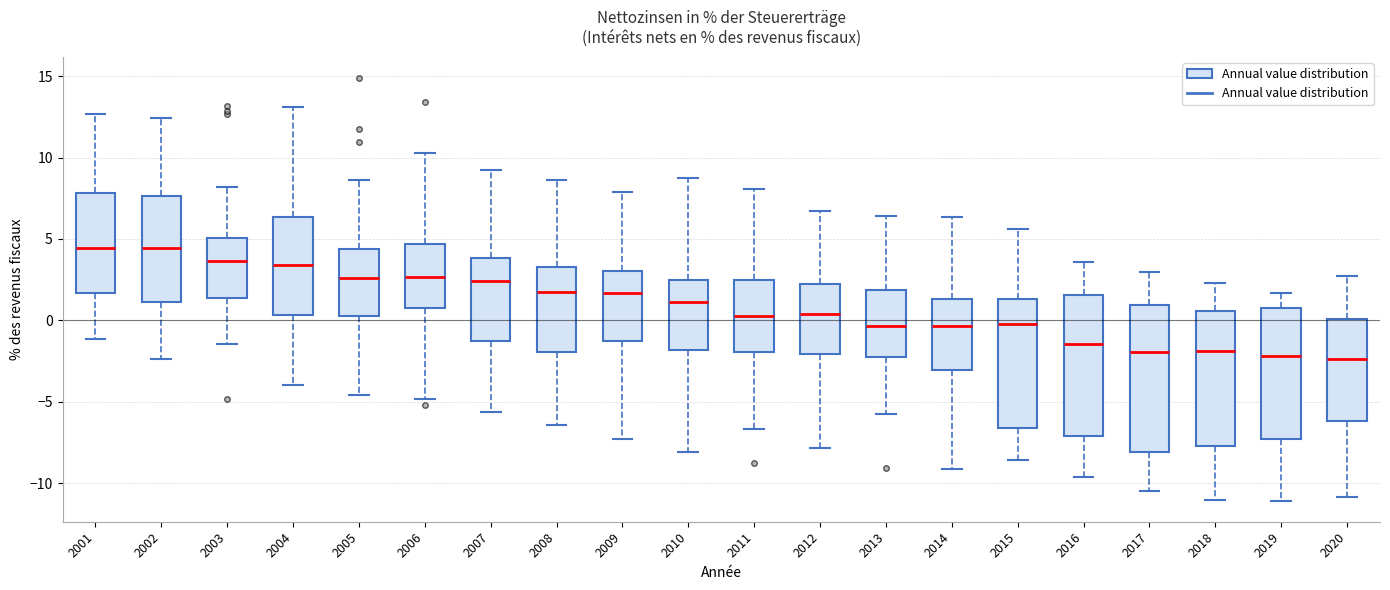

Reading left to right, transcribe this box plot: for each box, give where its median line is, the range the box spans, and where its two whiskers end, as read against the y-axis. The values are not printed on the chart, so give them approximately, as read against the axis.

2001: median 4.5, box 1.5 to 8.0, whiskers -1.0 to 12.5
2002: median 4.5, box 1.0 to 7.5, whiskers -2.5 to 12.5
2003: median 3.5, box 1.5 to 5.0, whiskers -1.5 to 8.0
2004: median 3.5, box 0.5 to 6.5, whiskers -4.0 to 13.0
2005: median 2.5, box 0.0 to 4.5, whiskers -4.5 to 8.5
2006: median 2.5, box 0.5 to 4.5, whiskers -5.0 to 10.5
2007: median 2.5, box -1.5 to 4.0, whiskers -5.5 to 9.5
2008: median 1.5, box -2.0 to 3.5, whiskers -6.5 to 8.5
2009: median 1.5, box -1.5 to 3.0, whiskers -7.5 to 8.0
2010: median 1.0, box -2.0 to 2.5, whiskers -8.0 to 8.5
2011: median 0.5, box -2.0 to 2.5, whiskers -6.5 to 8.0
2012: median 0.5, box -2.0 to 2.0, whiskers -8.0 to 6.5
2013: median -0.5, box -2.0 to 2.0, whiskers -6.0 to 6.5
2014: median -0.5, box -3.0 to 1.5, whiskers -9.0 to 6.5
2015: median 0.0, box -6.5 to 1.5, whiskers -8.5 to 5.5
2016: median -1.5, box -7.0 to 1.5, whiskers -9.5 to 3.5
2017: median -2.0, box -8.0 to 1.0, whiskers -10.5 to 3.0
2018: median -2.0, box -7.5 to 0.5, whiskers -11.0 to 2.5
2019: median -2.0, box -7.5 to 0.5, whiskers -11.0 to 1.5
2020: median -2.5, box -6.0 to 0.0, whiskers -11.0 to 2.5